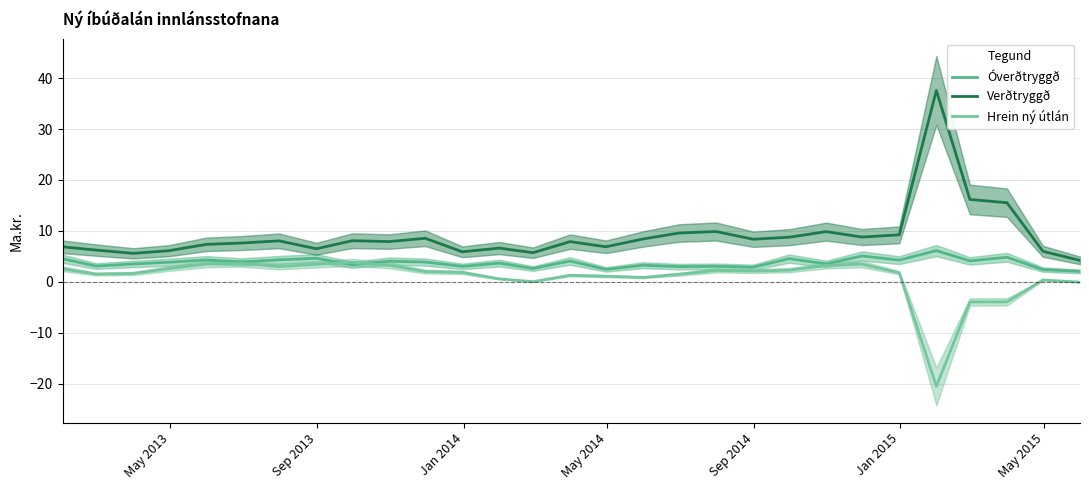

What is the maximum value for Óverðtryggð?

6.1